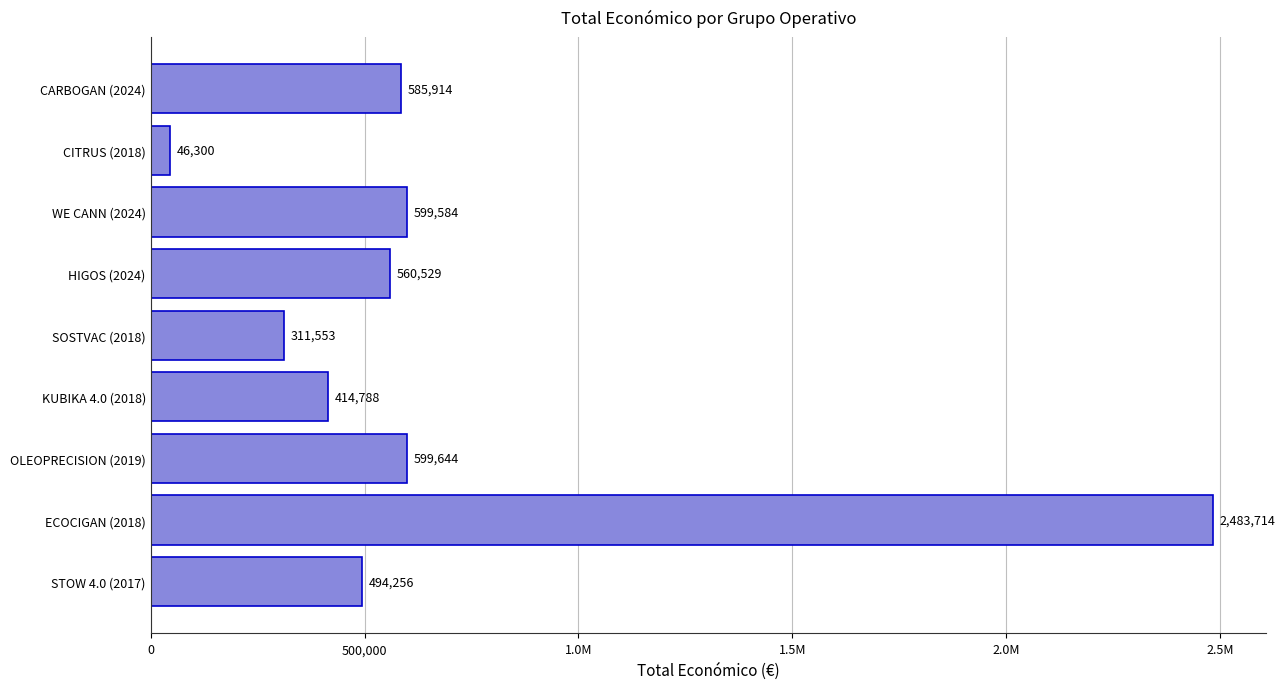

Are the bars horizontal?

Yes